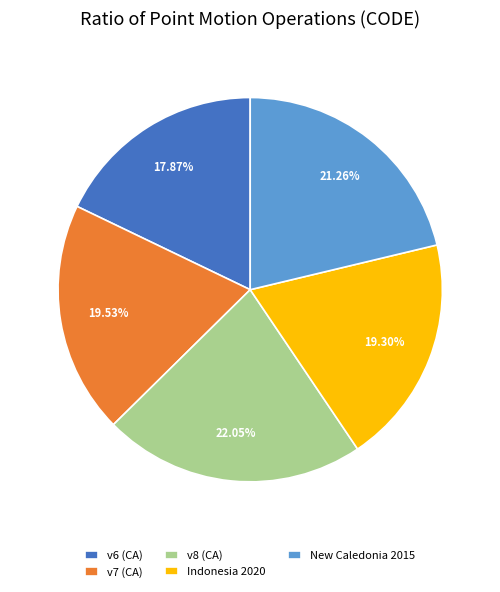

What is the ratio of the value at Indonesia 2020 to the value at v6 (CA)?

1.1